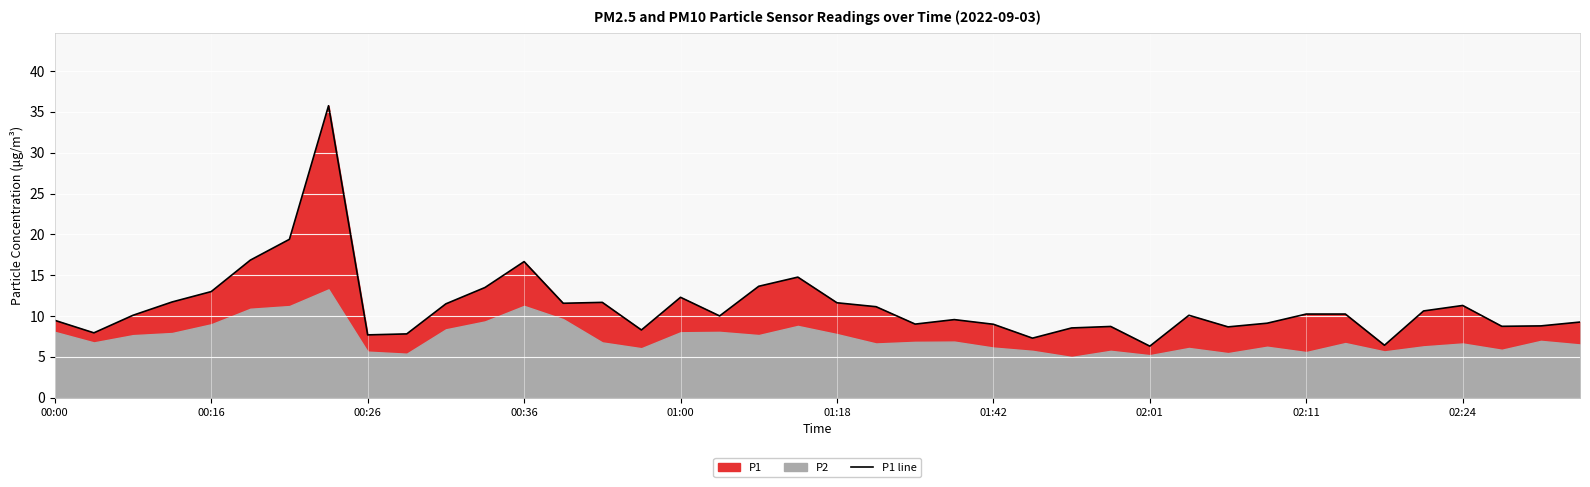

True or false: P1 line has a value of 19.8 at 01:18.

False